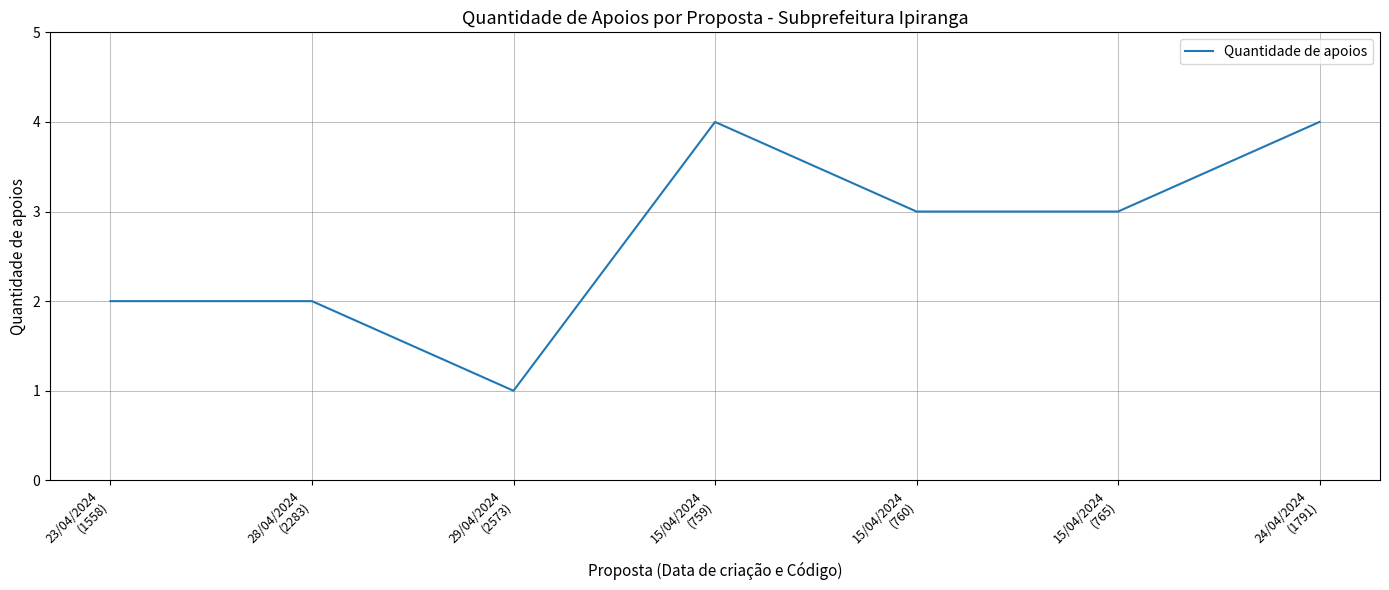

What is the approximate value at 24/04/2024
(1791)?

4